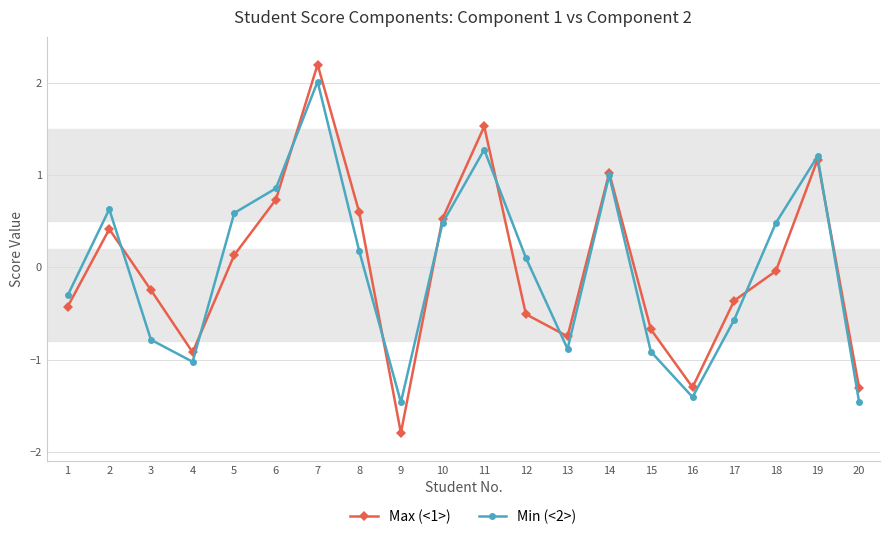

Is it true that Max (<1>) equals 0.4 at 2?

True